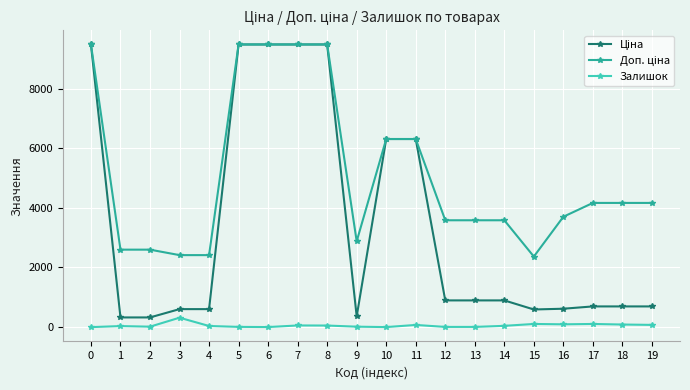

What is the greatest value displayed?

9480.1